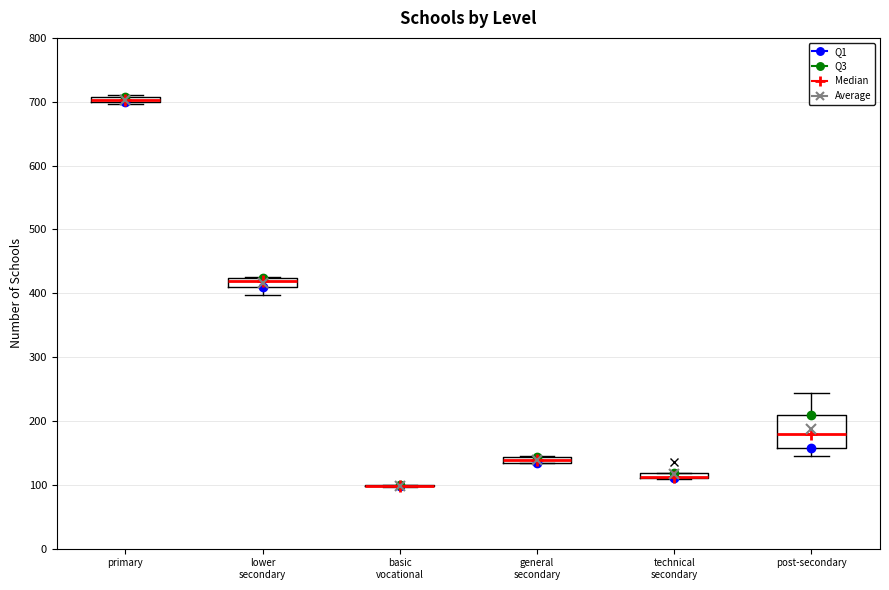

Which box is the tallest, from its lower edge to its upper edge?

post-secondary